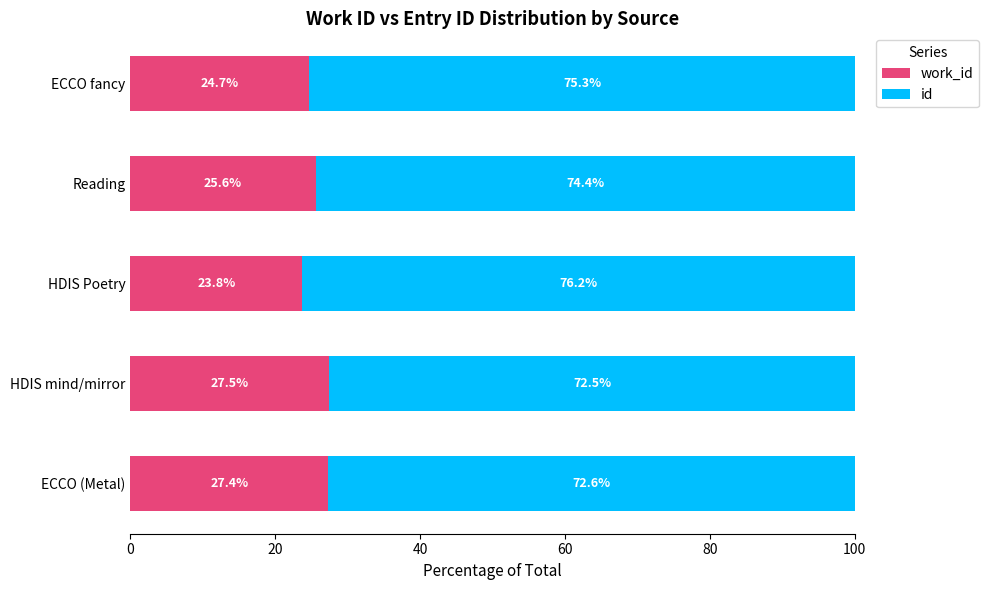

What is the total value across all series at Reading?

100.0